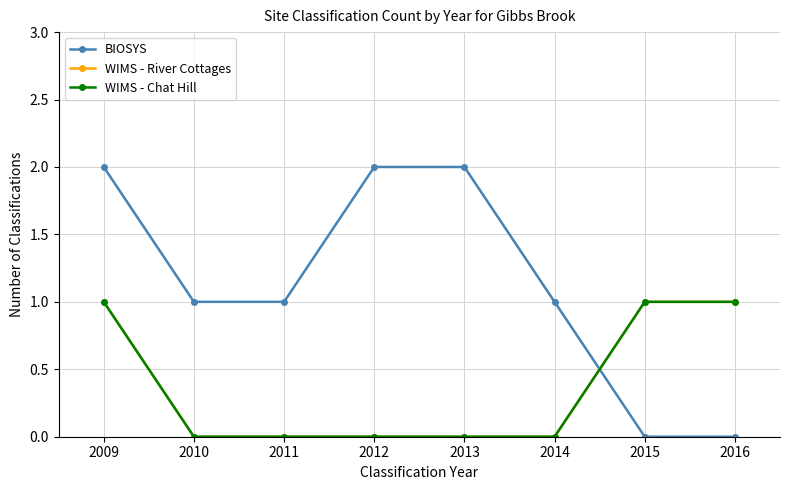

Is it true that WIMS - River Cottages equals 1 at 2013?

False